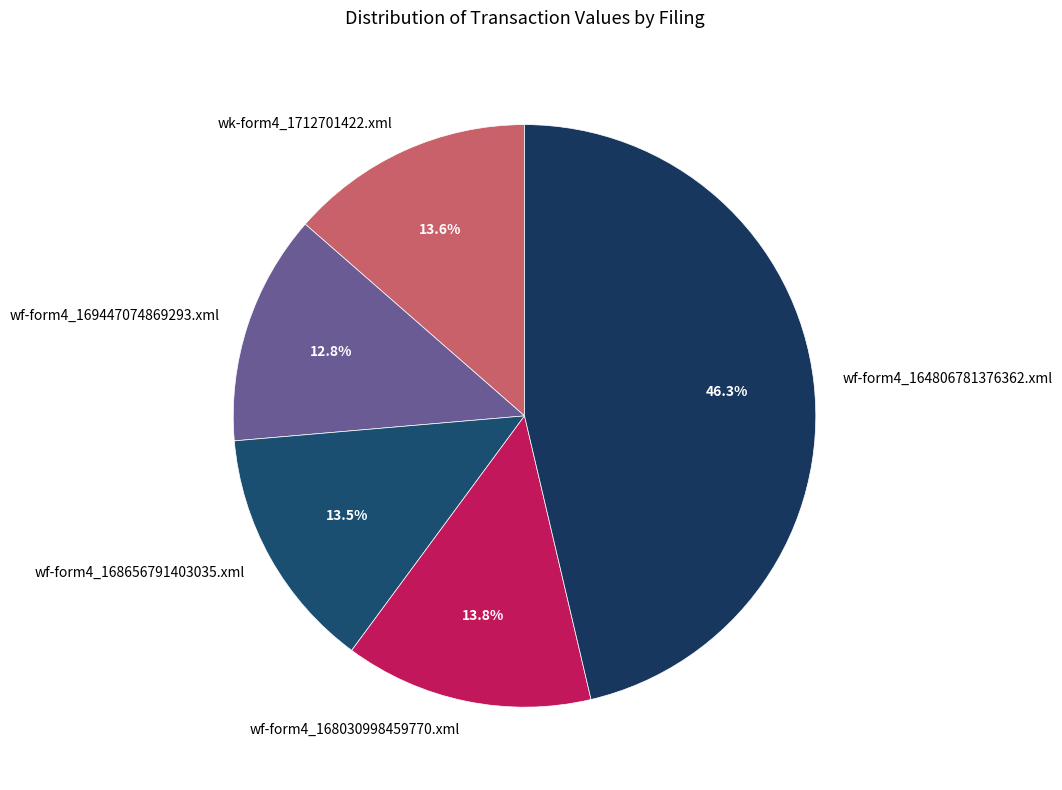

To the nearest percent, what is the average slice percentage?

20%